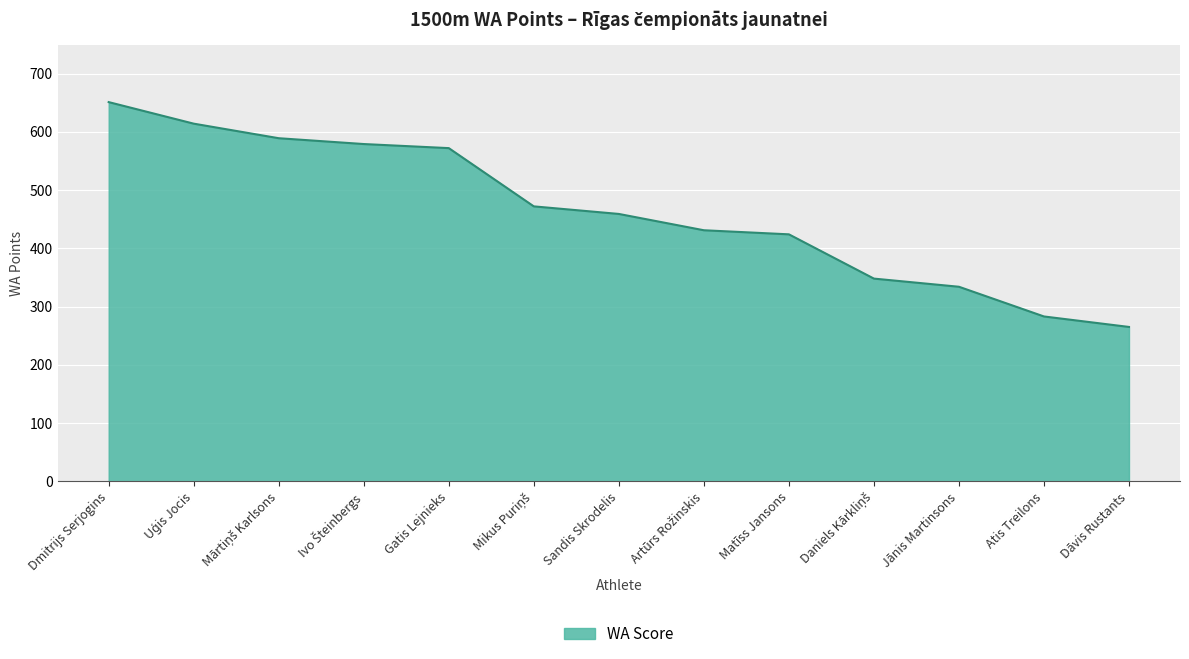

True or false: the data shows 283 at Atis Treilons.

True